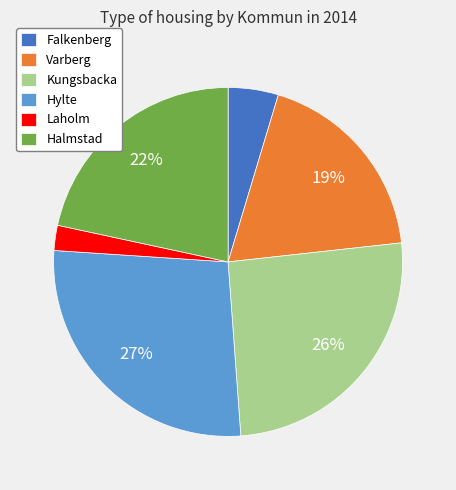

The Laholm slice represents 2% of the pie. True or false?

True